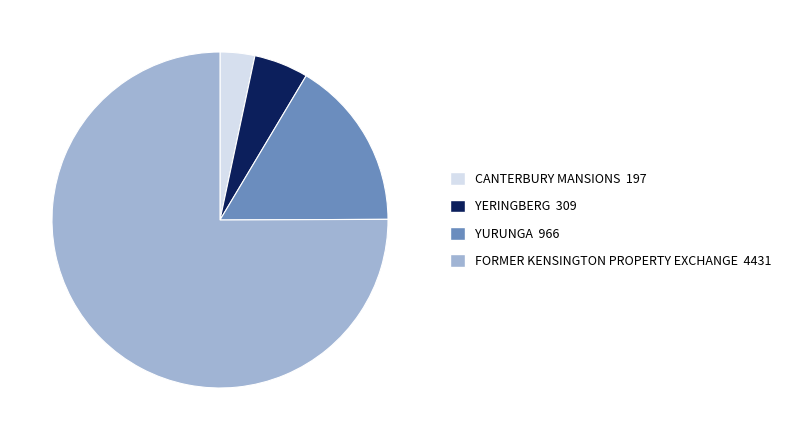

Count the number of slices in the pie.

4